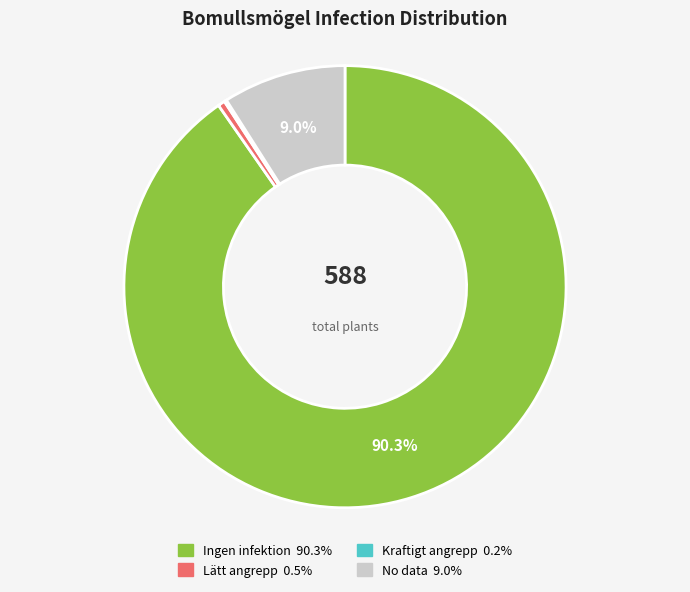

Does any single category account for the majority?

Yes